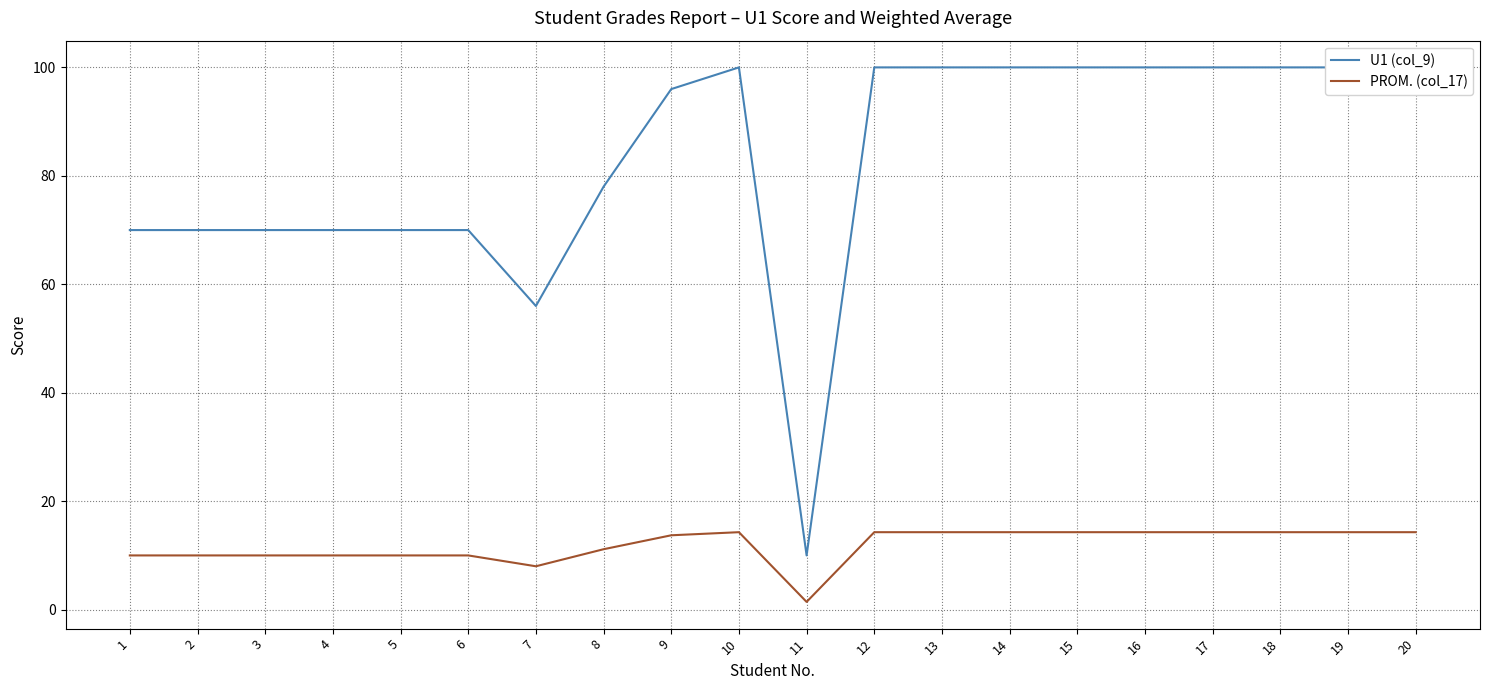

Is the value of PROM. (col_17) at 20 greater than the value of U1 (col_9) at 7?

No